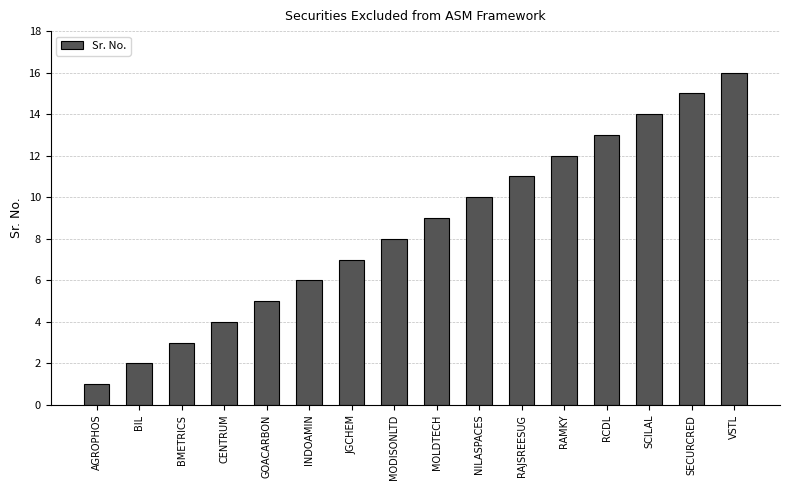

What is the approximate value at INDOAMIN?

6